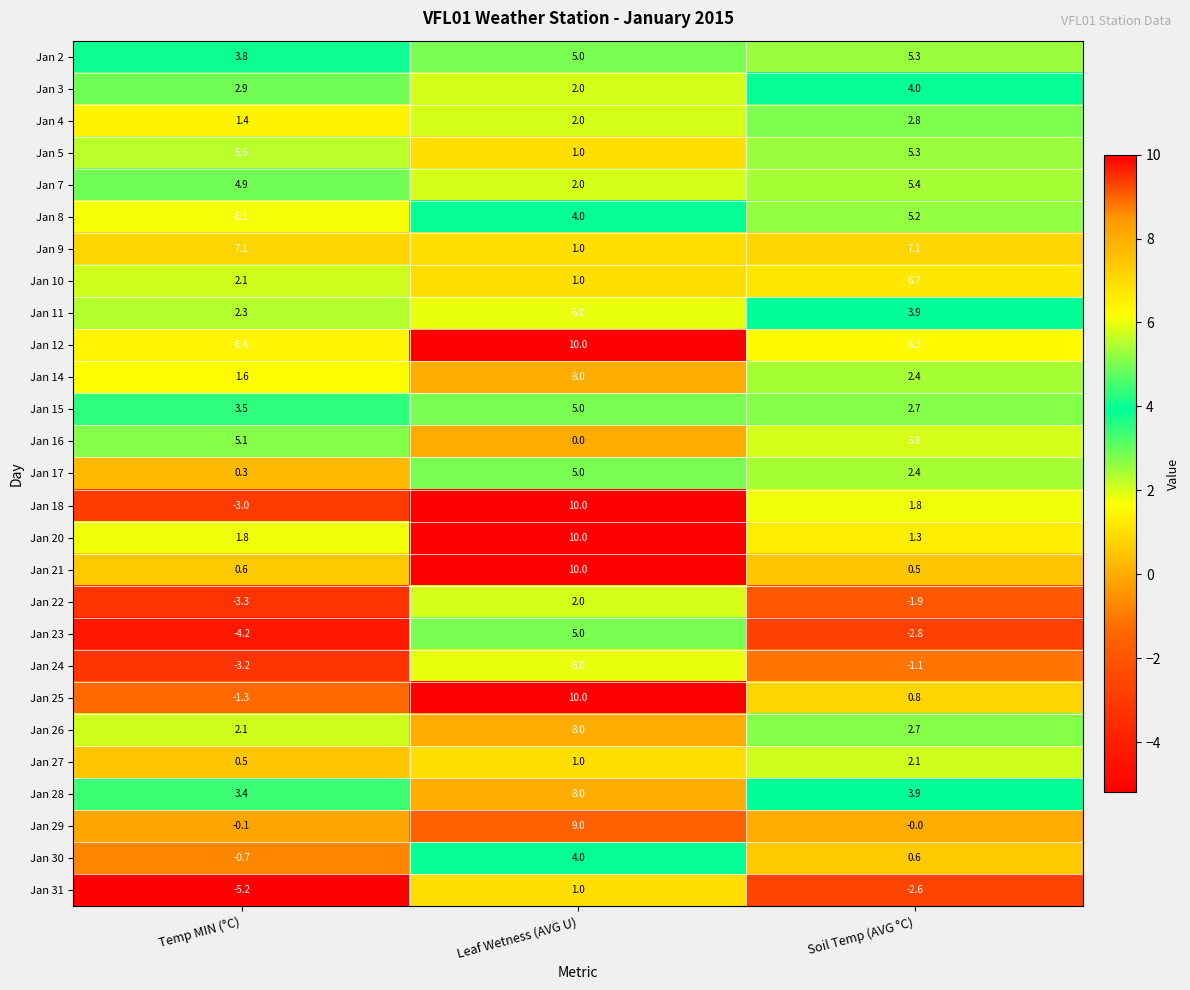

The value of Jan 16 at Leaf Wetness (AVG U) is 0.0. True or false?

True